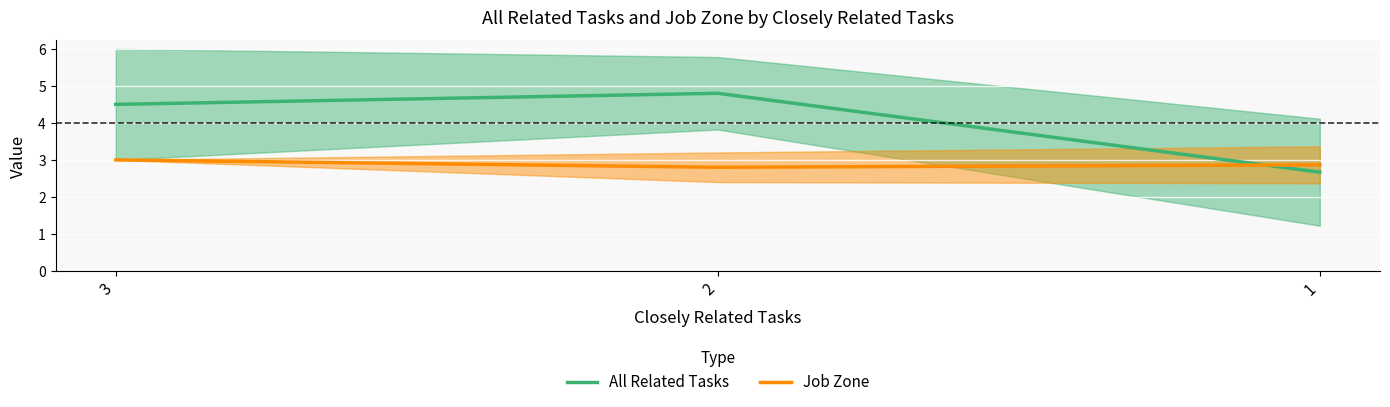

At how many categories does at least one series exceed 4?

2